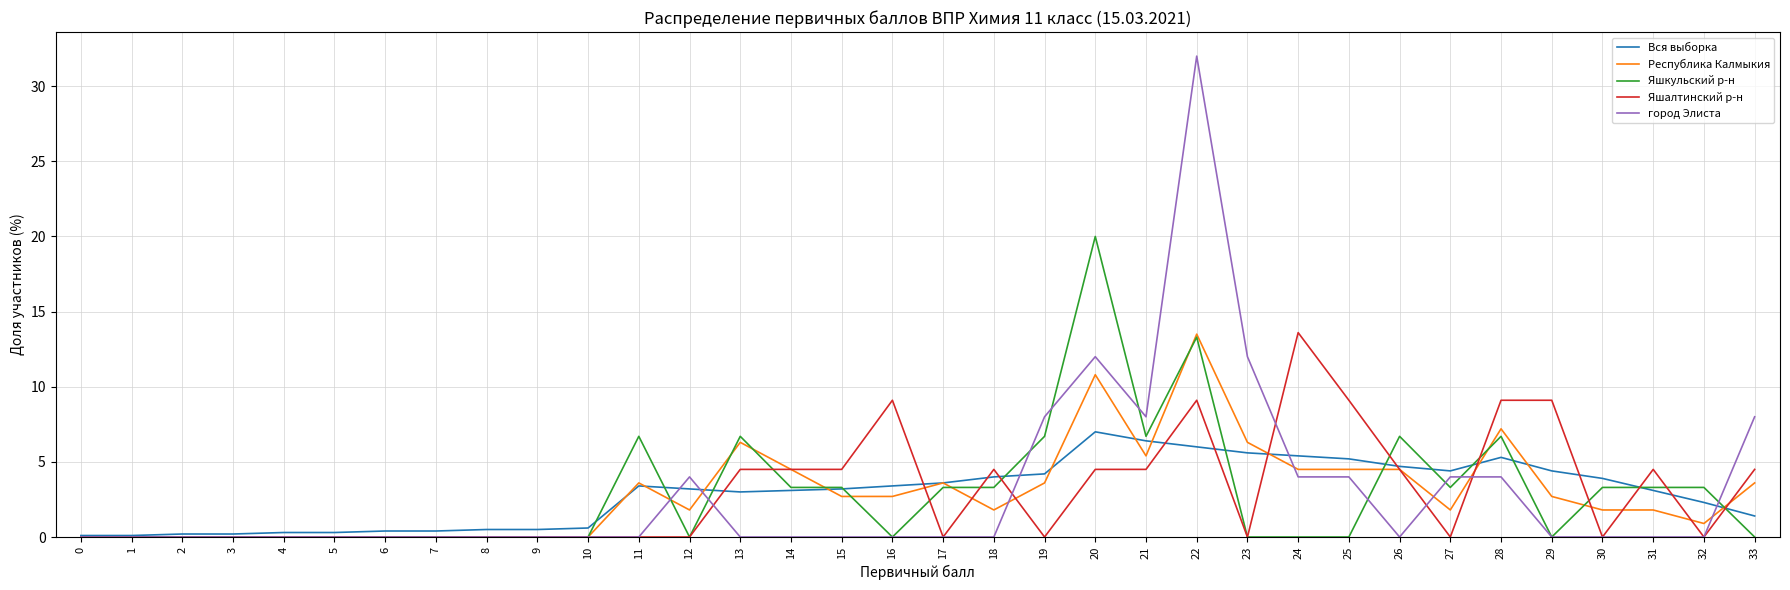

Is it true that Вся выборка equals 1.0 at 15?

False